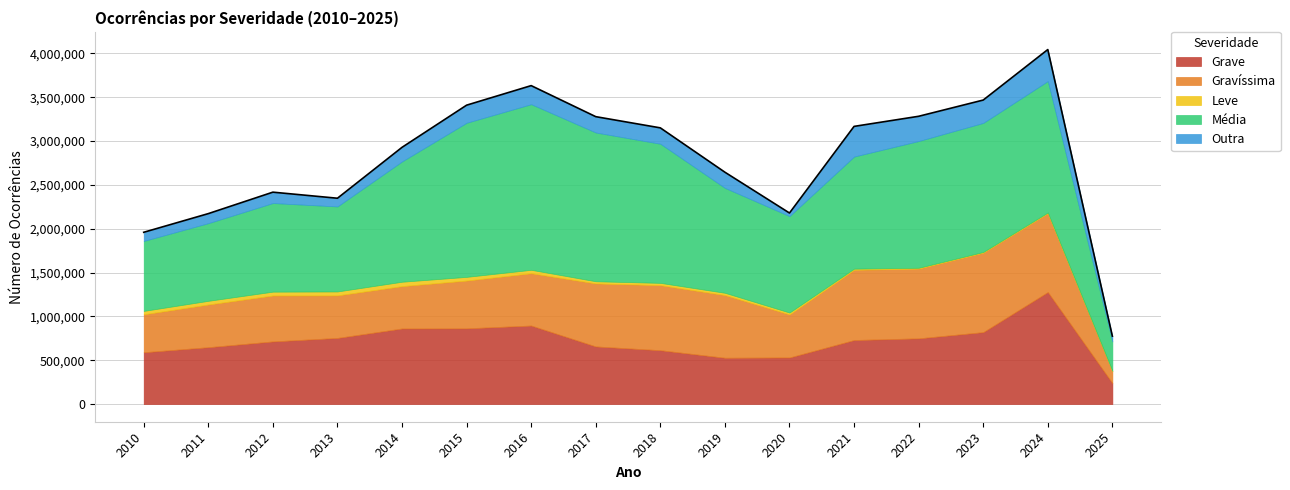

The Média series shows 797957 at 2010. True or false?

True